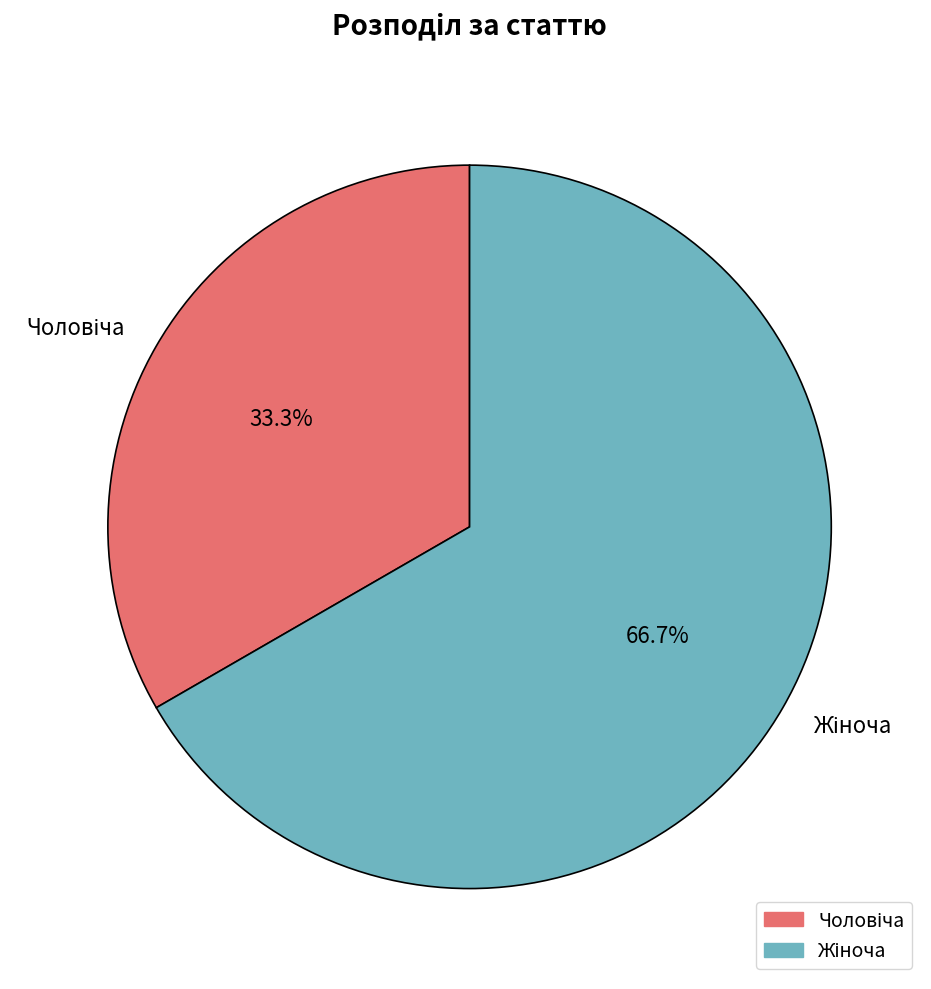

Does any single category account for the majority?

Yes